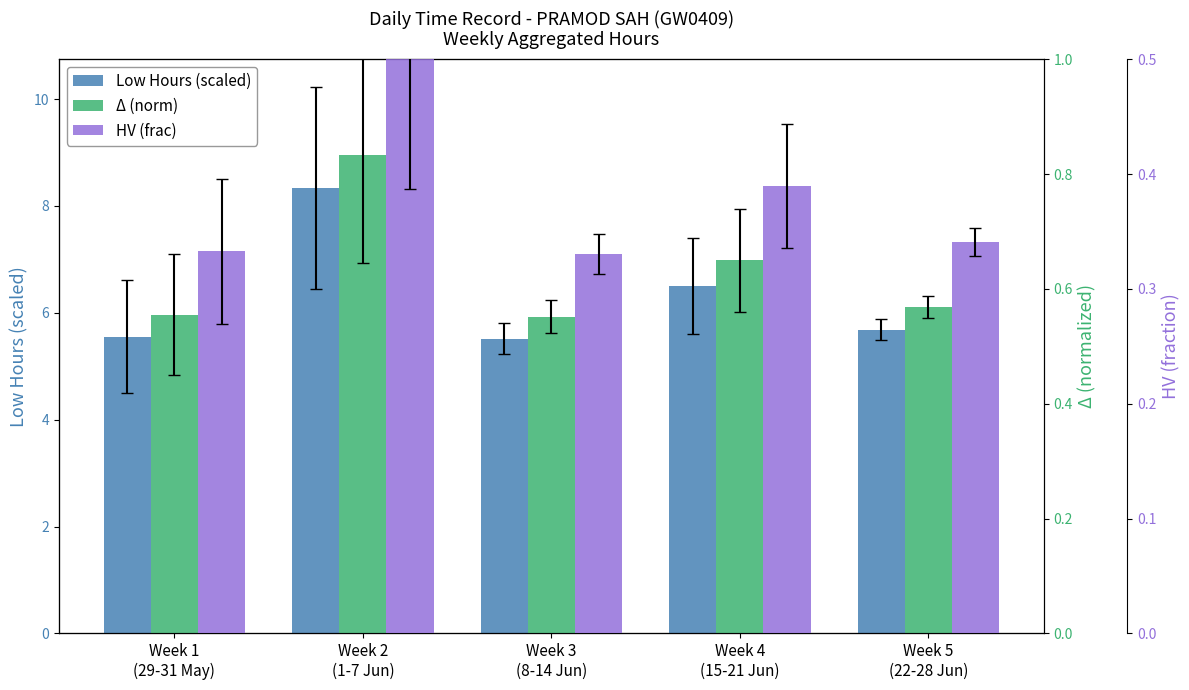

How many bars are there in total?

15